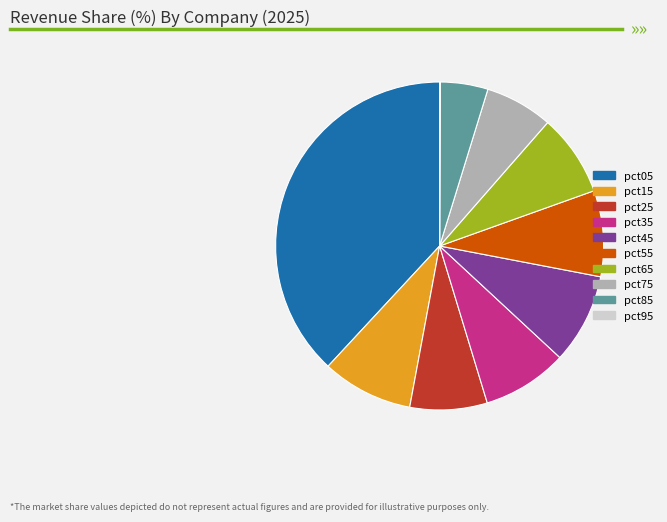

True or false: pct55 accounts for 20% of the total.

False